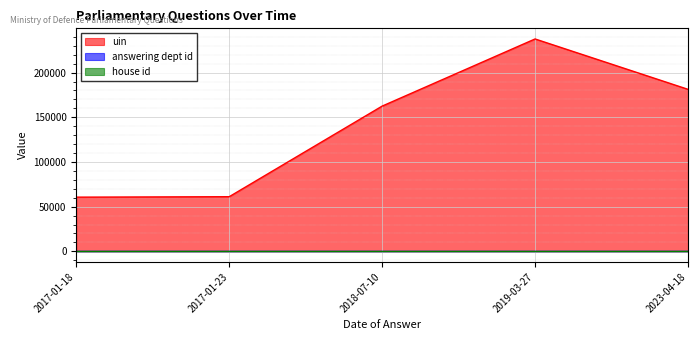

What is the label of the 3rd point from the right?

2018-07-10